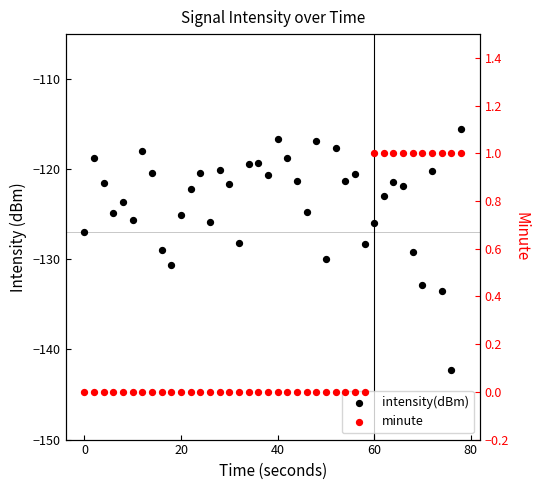

Which series has the widest spread of Y values?

intensity(dBm)